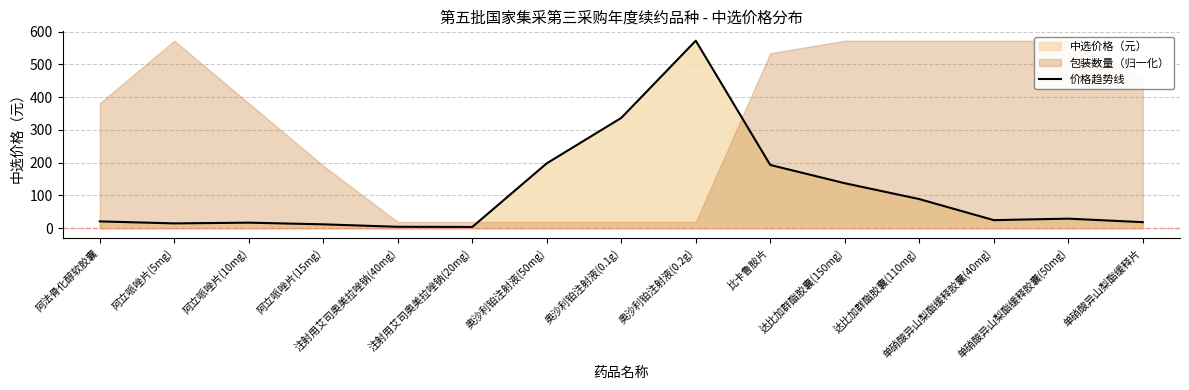

Where does the data first go above 24?

奥沙利铂注射液(50mg)